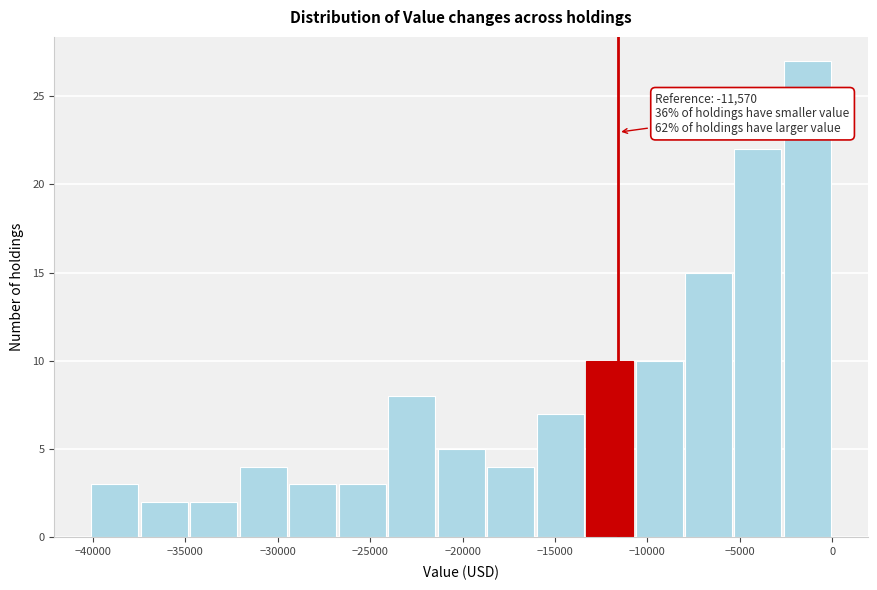

Over which range of the x-axis is the bar tallest?

-2500 to 0